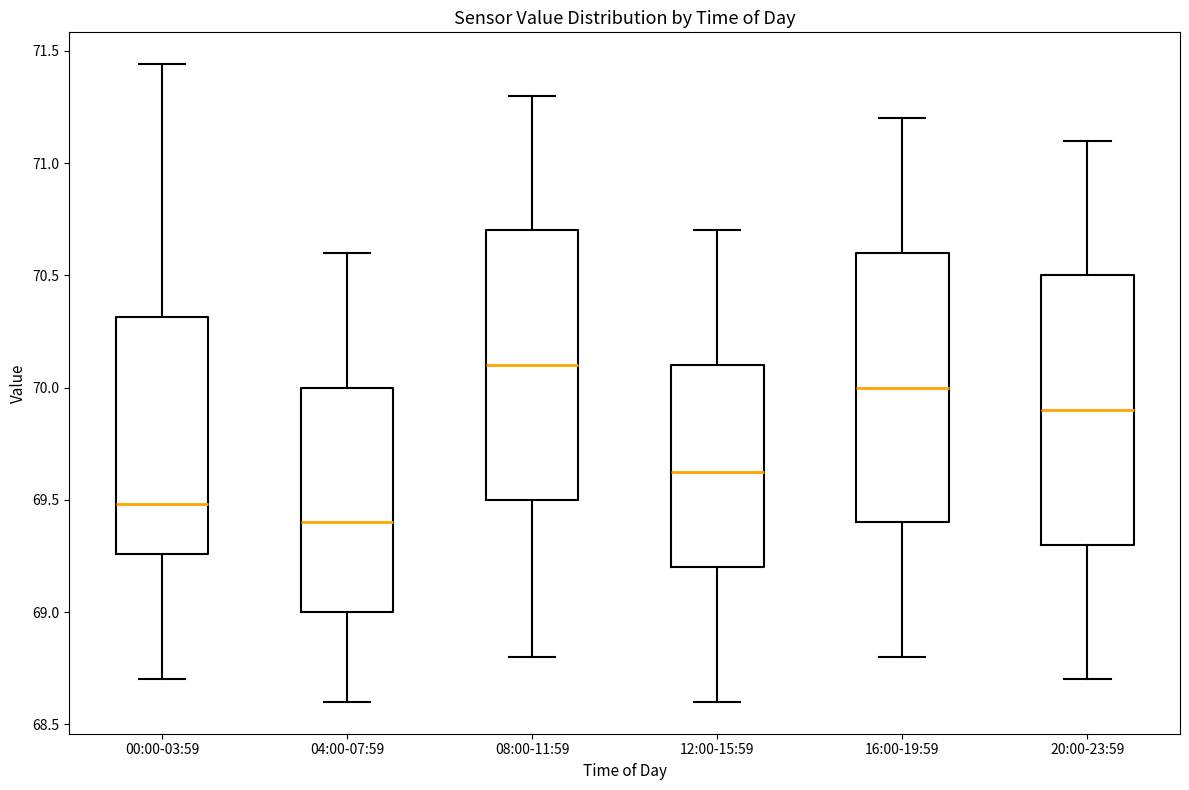

Where is the lower edge of the box for 16:00-19:59 on the y-axis? The values are not printed on the chart, so give them approximately, as read against the axis.

69.40